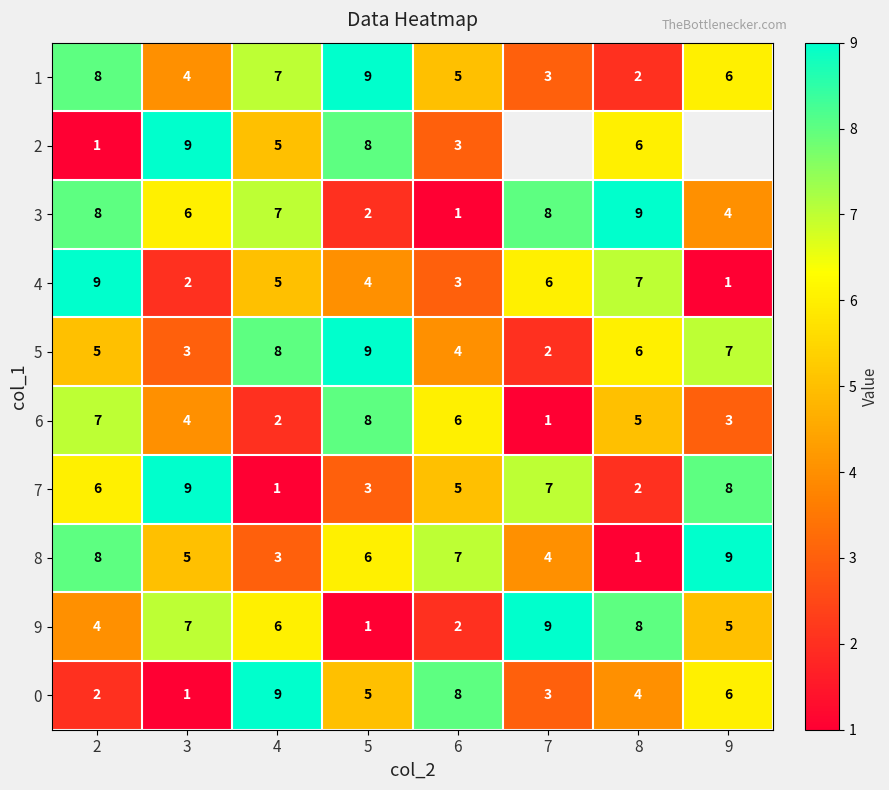

At which category is the sum across all series the highest?

2